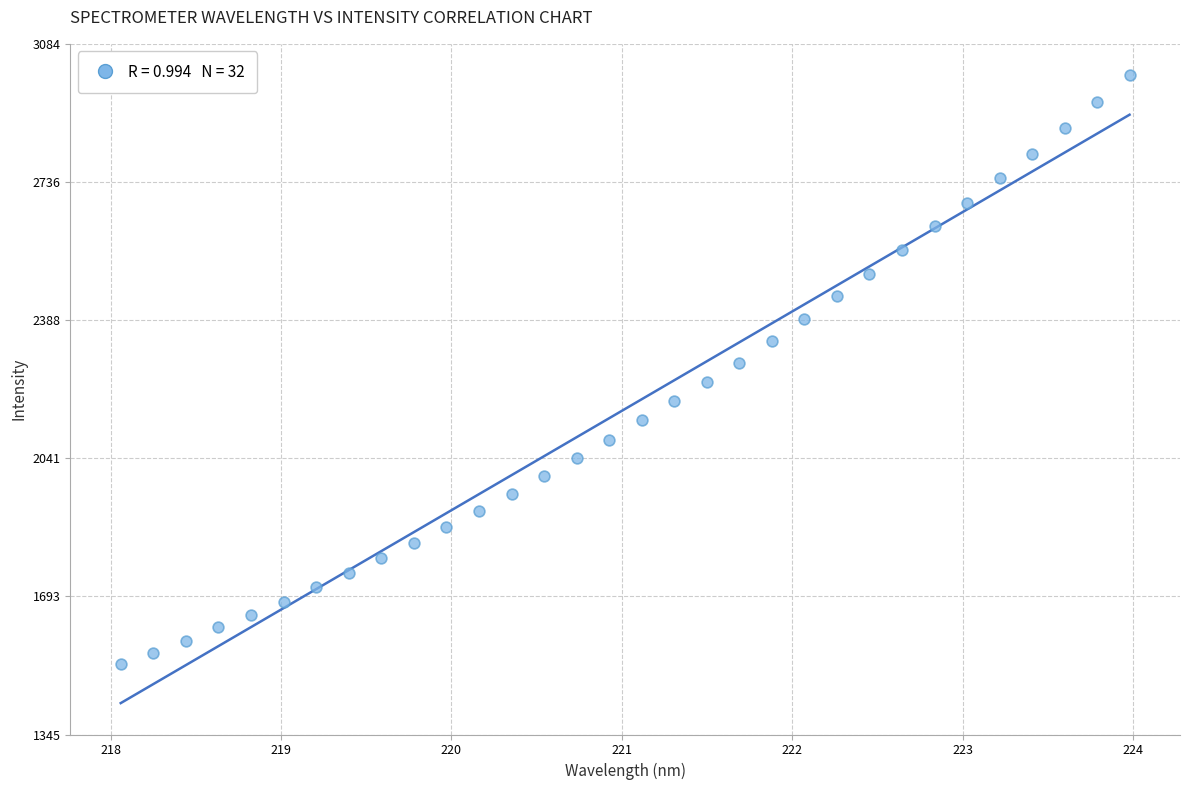

What is the range of X values (max minus min)?

5.9